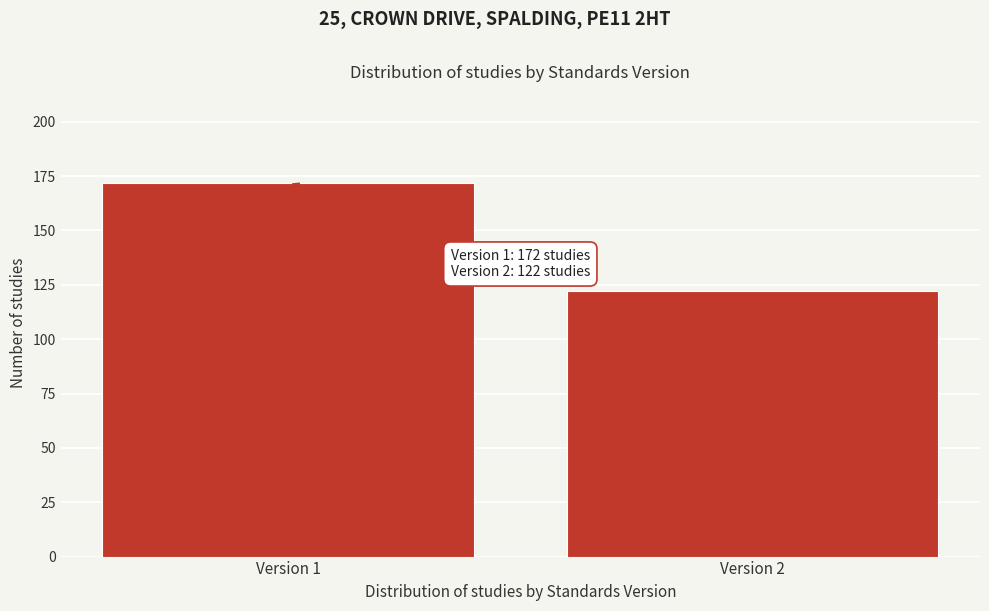

Reading right to left, list all the values displayed in this chart.

Version 2=122	Version 1=172